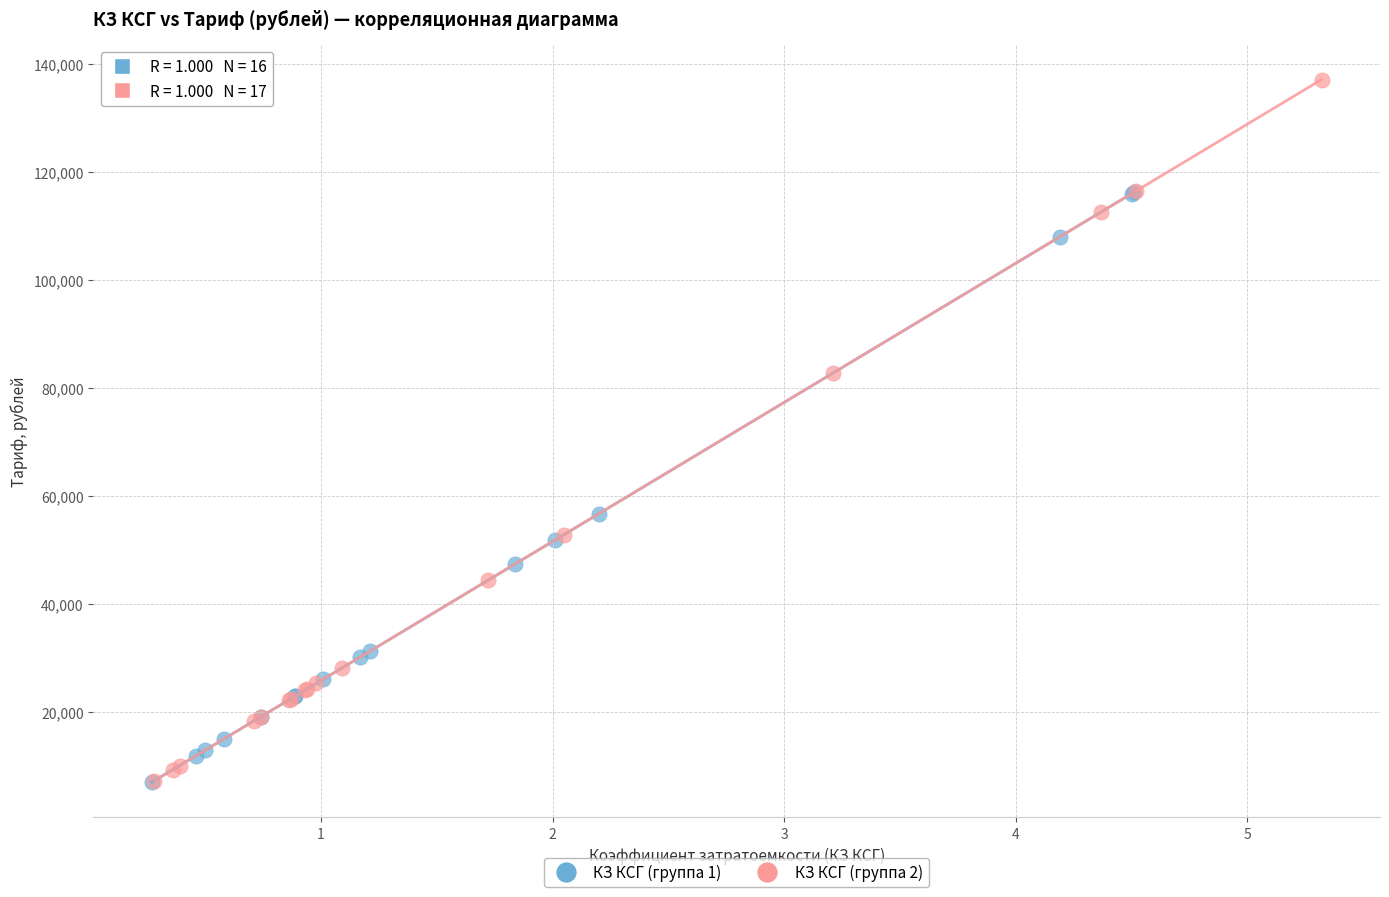

Which series contains the highest Y value?

КЗ КСГ (группа 2)